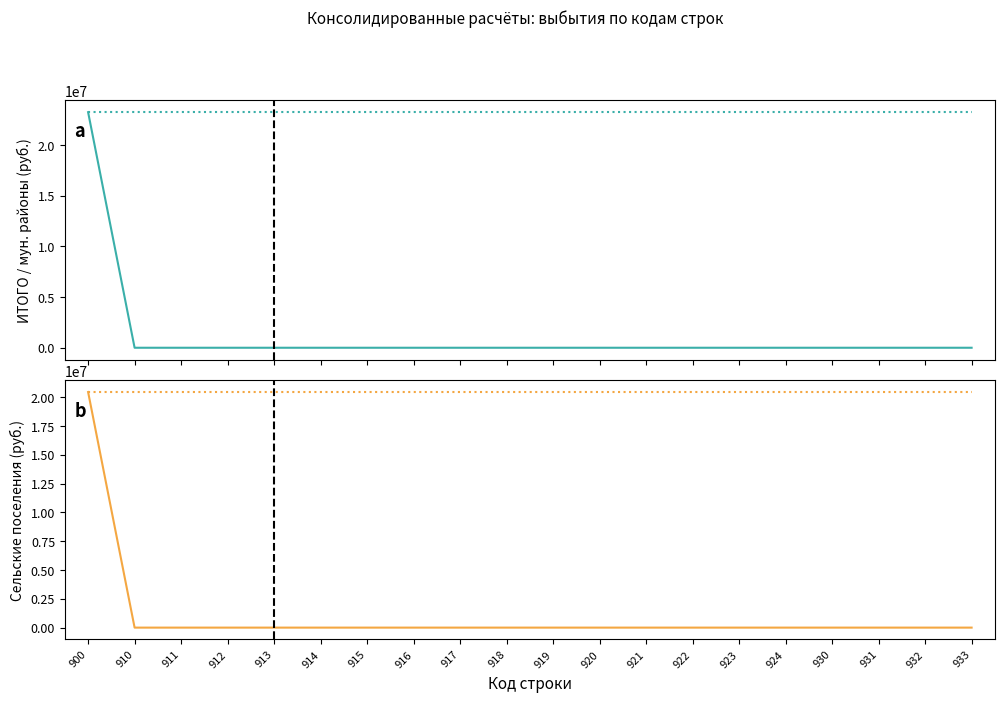

What are all the series names shown in the legend?

ИТОГО (col_10), ИТОГО (col_10) (ref), бюджеты сельских поселений (col_10_alt), бюджеты сельских поселений (col_10_alt) (ref)